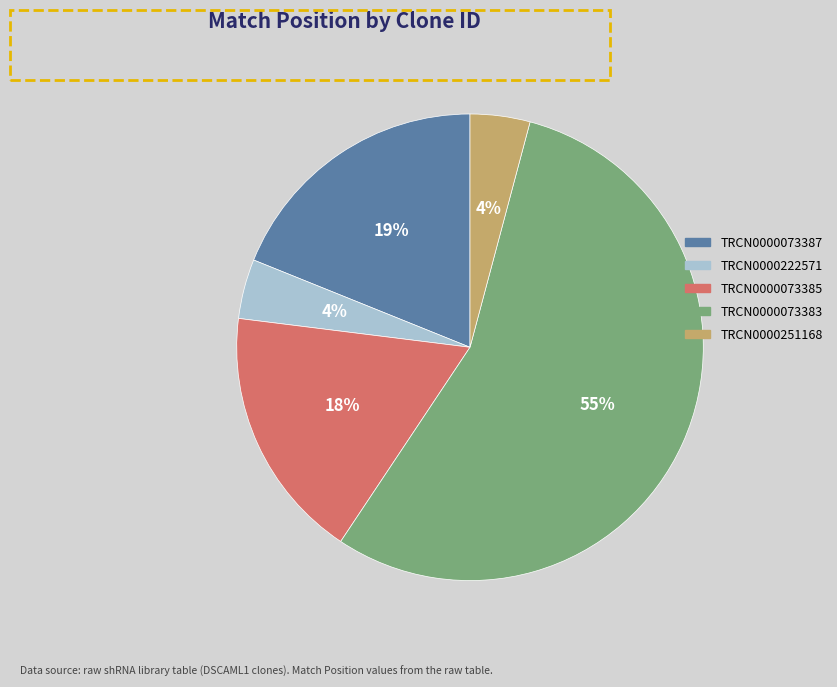

What is the largest slice in the pie chart?

TRCN0000073383